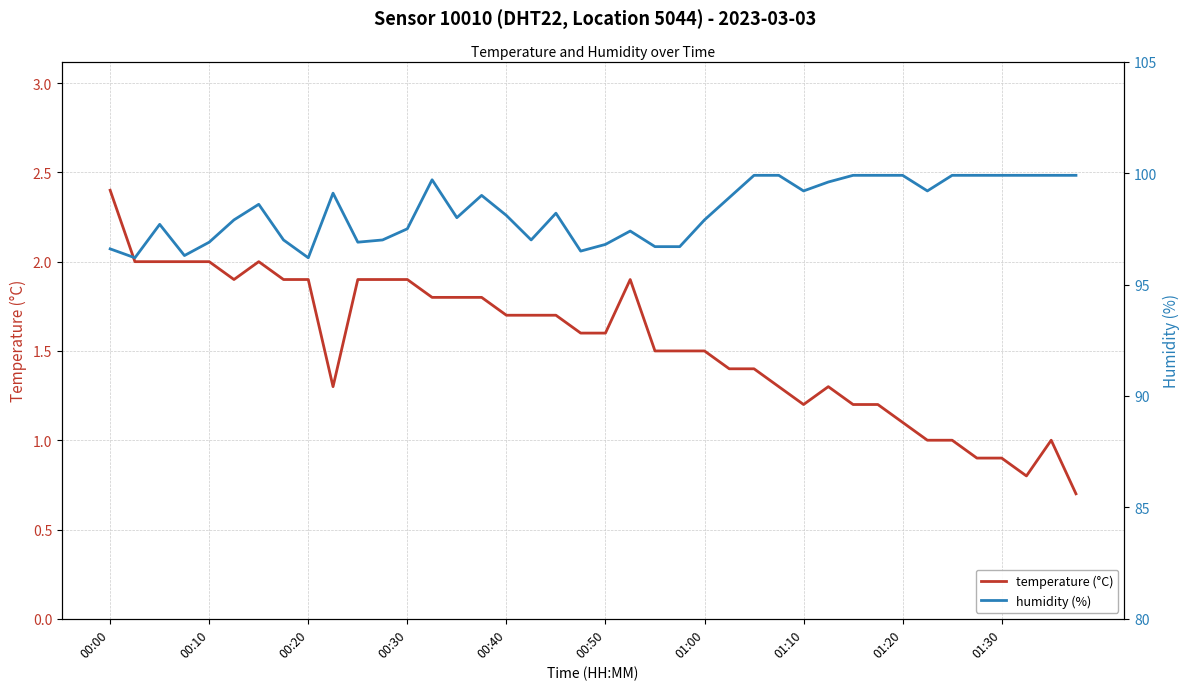

What is the minimum value for temperature (°C)?

0.7